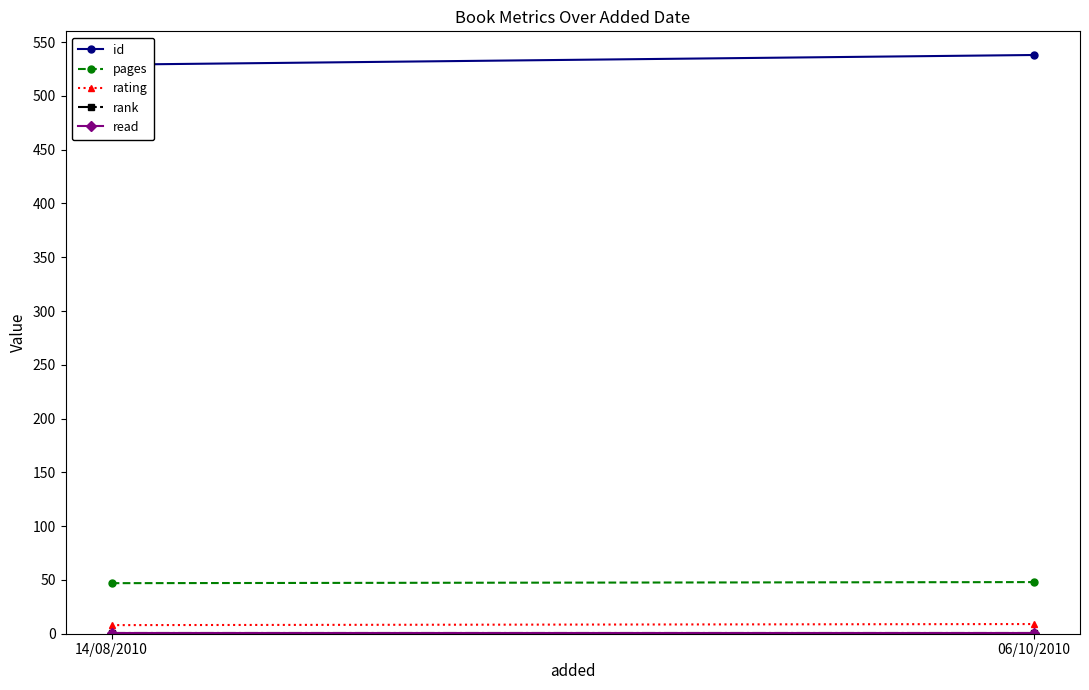

Is this an area chart (filled region under the line)?

No